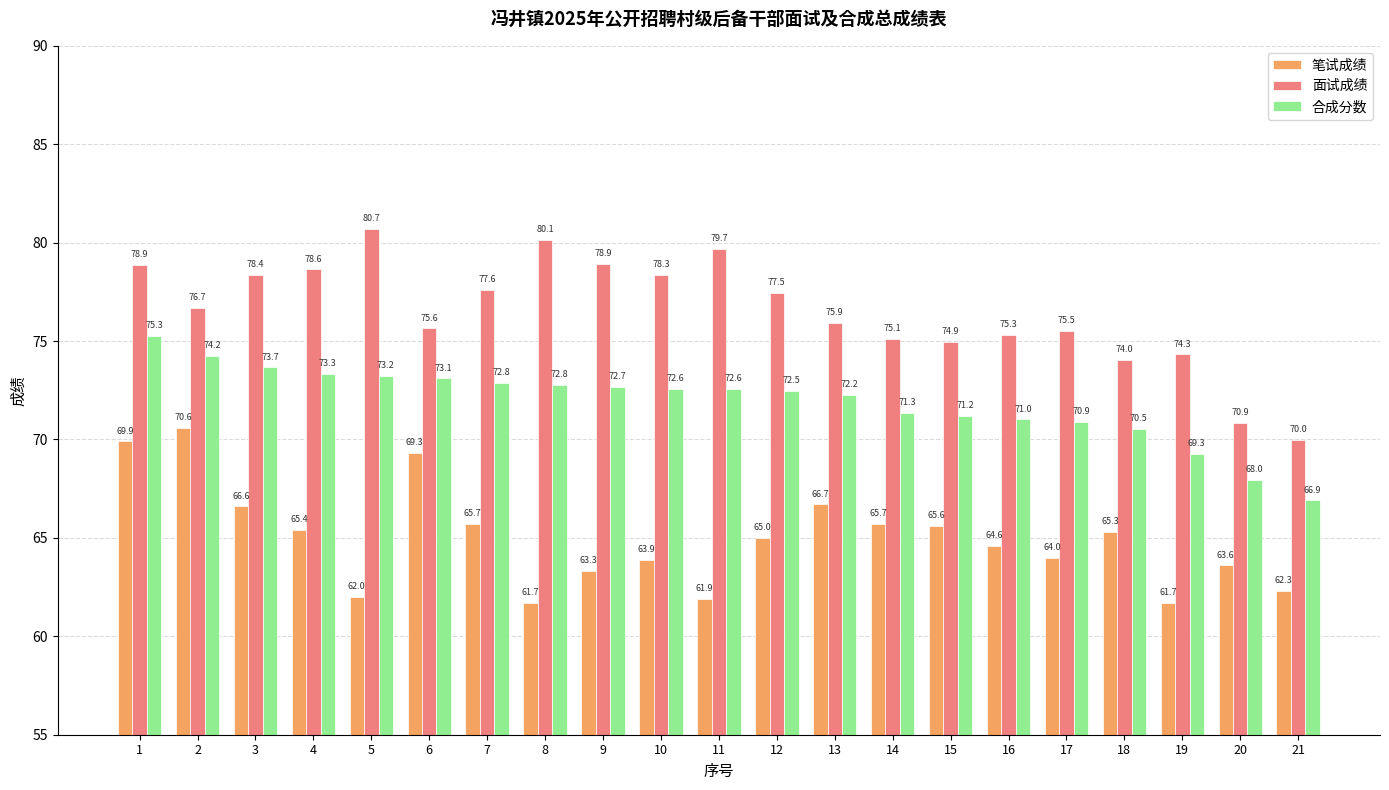

What is the difference between the maximum and minimum values in the 笔试成绩 series?

8.9